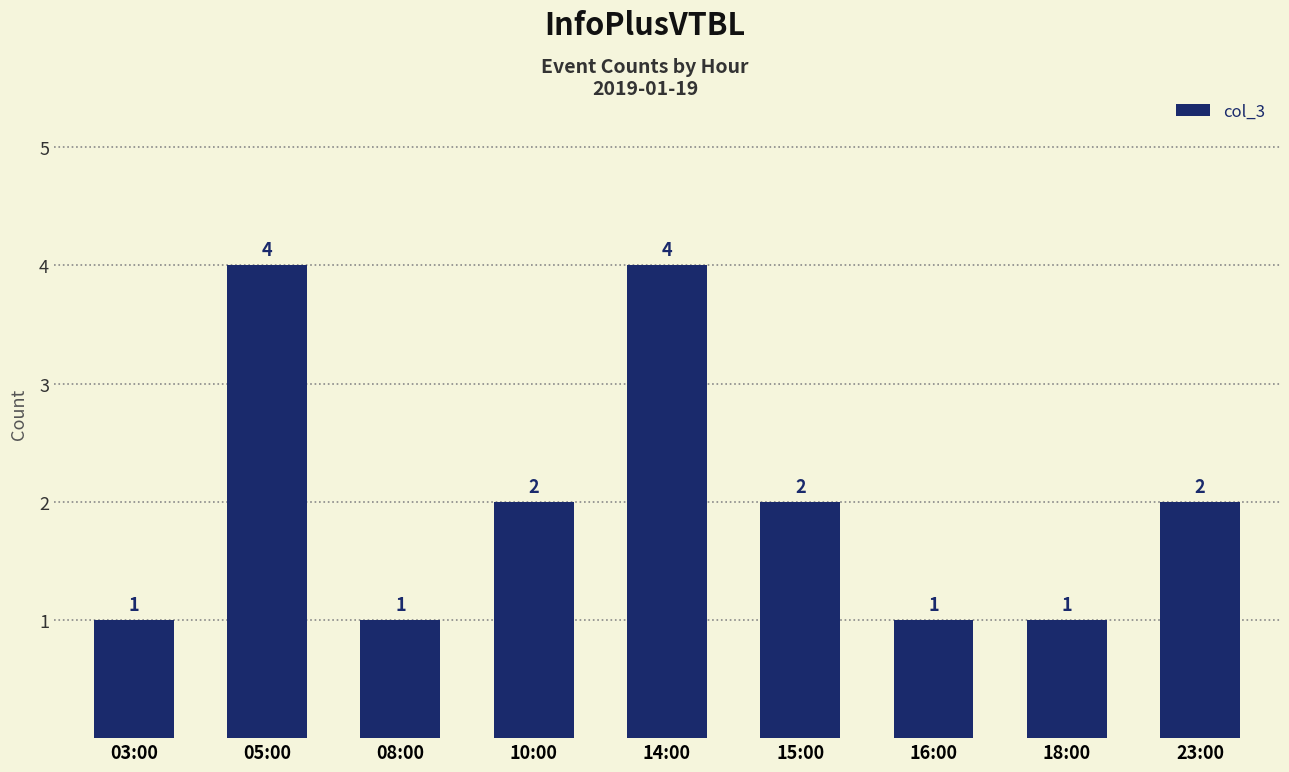

How many series are shown in this chart?

1